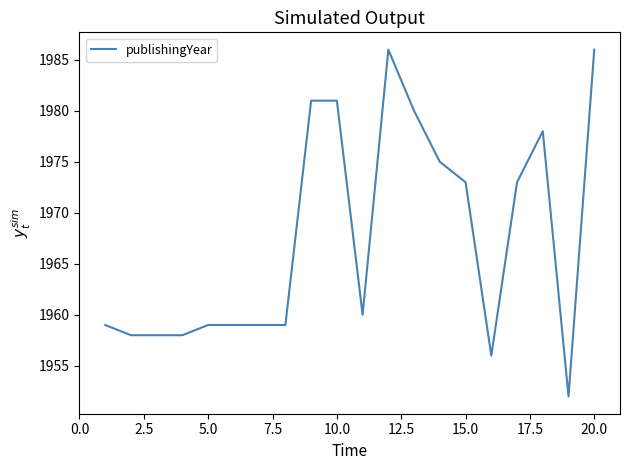

What is the difference between the maximum and minimum values?

34